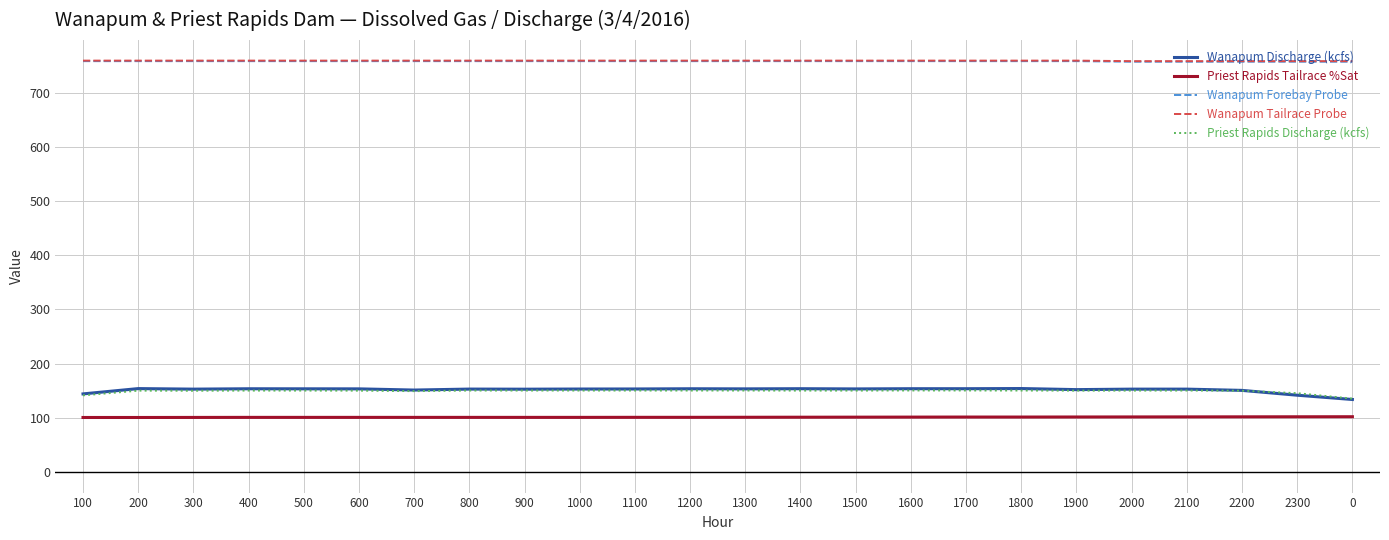

What are all the series names shown in the legend?

Wanapum Discharge (kcfs), Priest Rapids Tailrace %Sat, Wanapum Forebay Probe, Wanapum Tailrace Probe, Priest Rapids Discharge (kcfs)